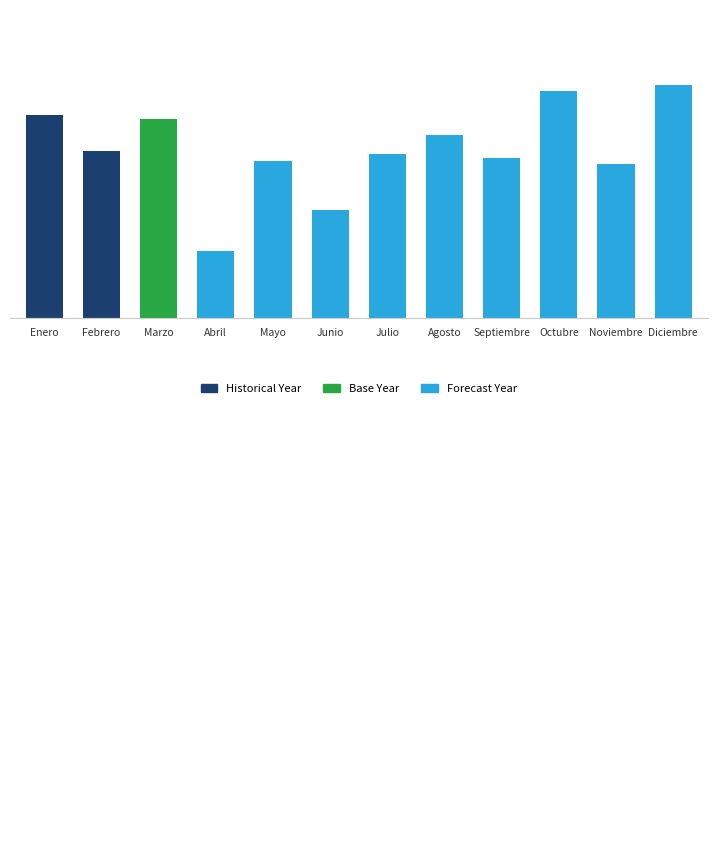

Are the bars horizontal?

No